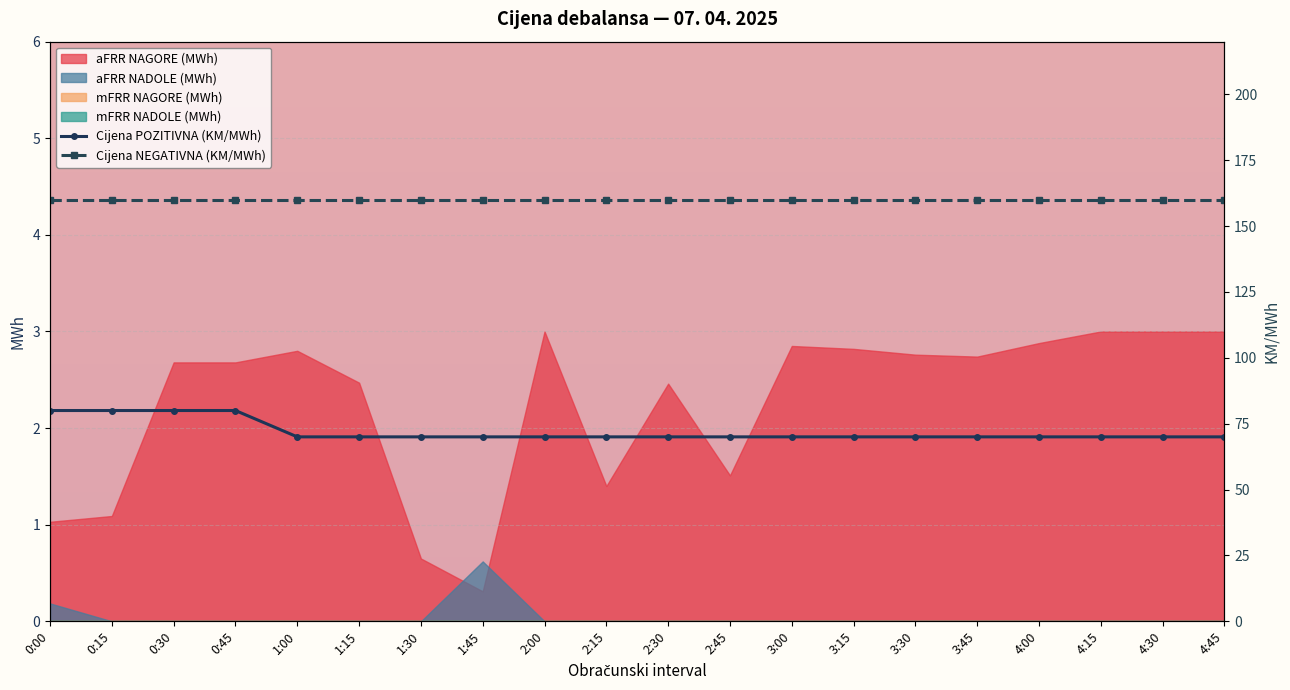

Which has a higher value, 1:00 or 2:15?

1:00